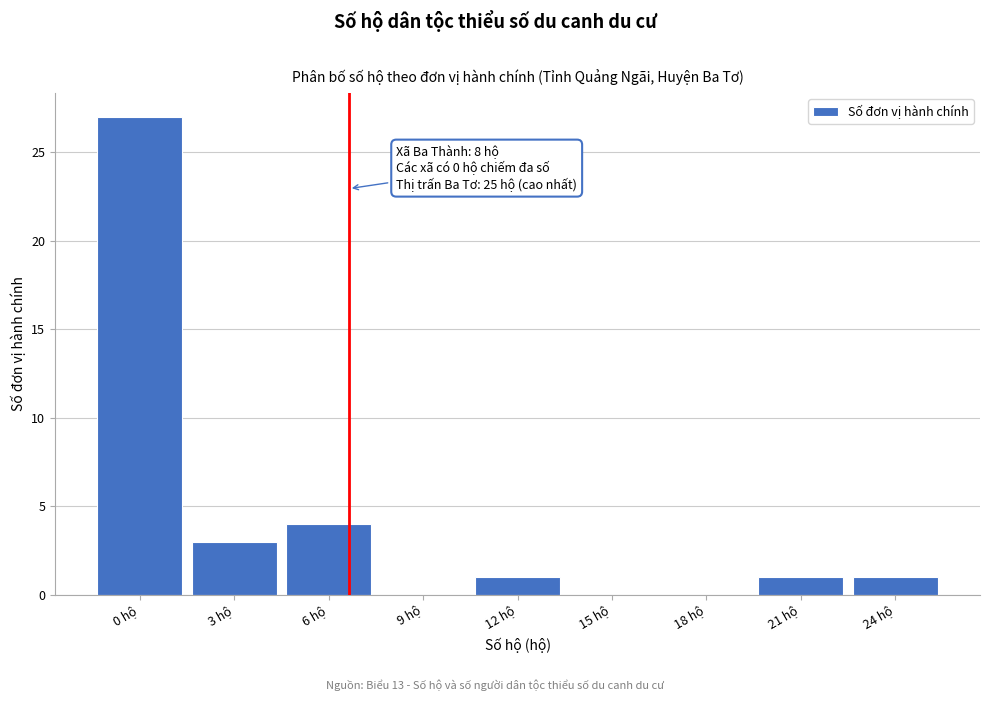

Reading left to right, extract all data points from this chart.

0 hộ=27	3 hộ=3	6 hộ=4	9 hộ=0	12 hộ=1	15 hộ=0	18 hộ=0	21 hộ=1	24 hộ=1